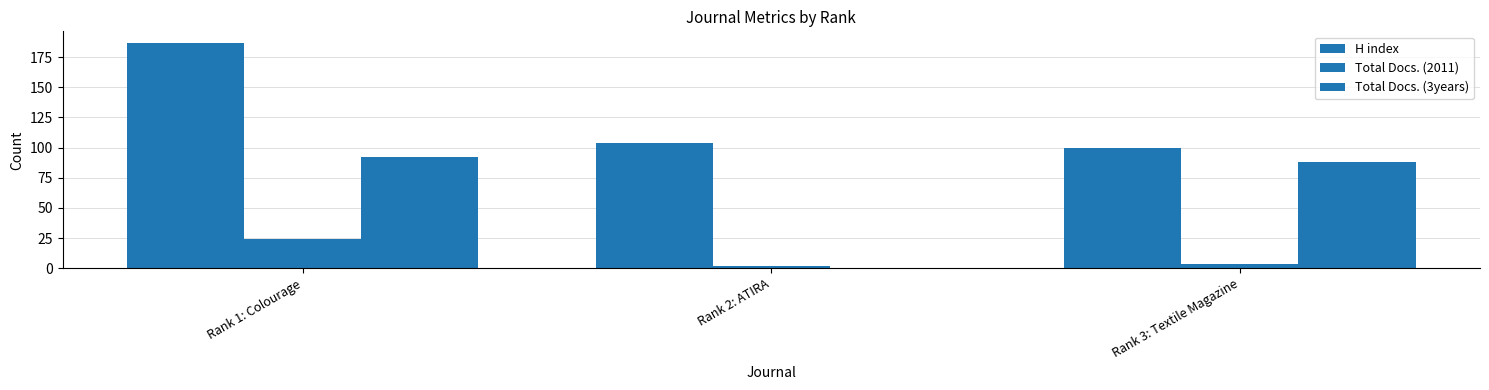

What is the highest value of the Total Docs. (2011) series?

24